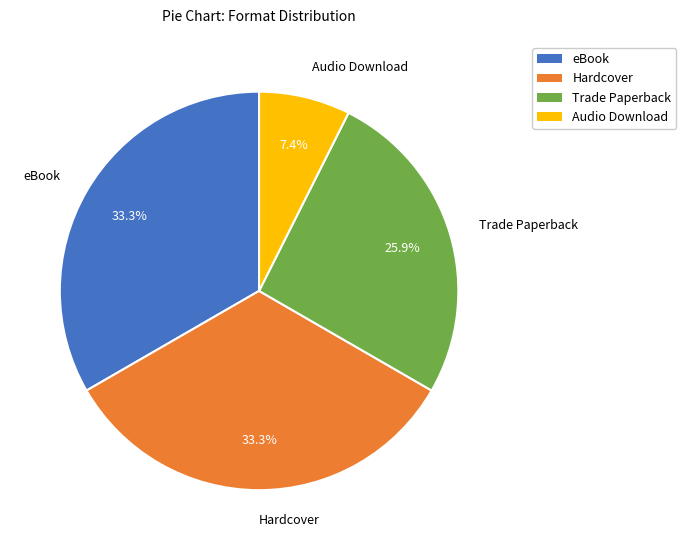

Do Hardcover and Trade Paperback together represent more than half of the pie?

Yes